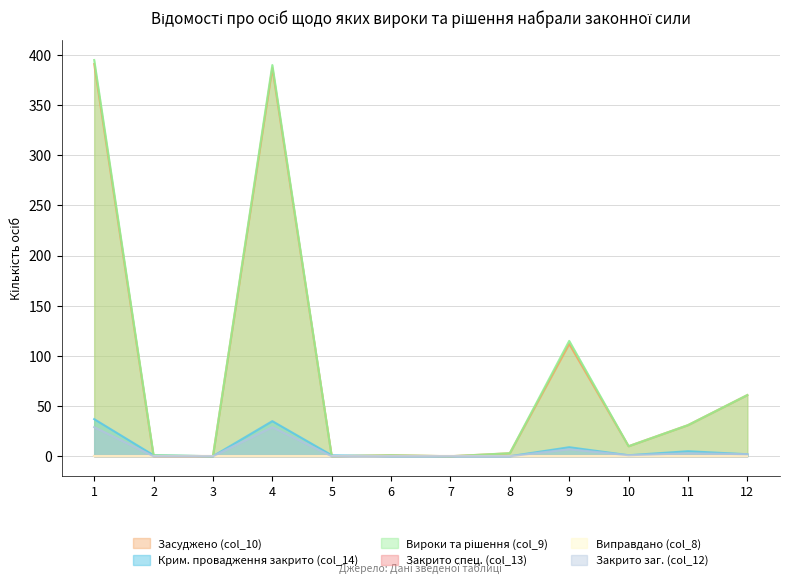

True or false: Вироки та рішення (col_9) and Закрито заг. (col_12) intersect in this chart.

False